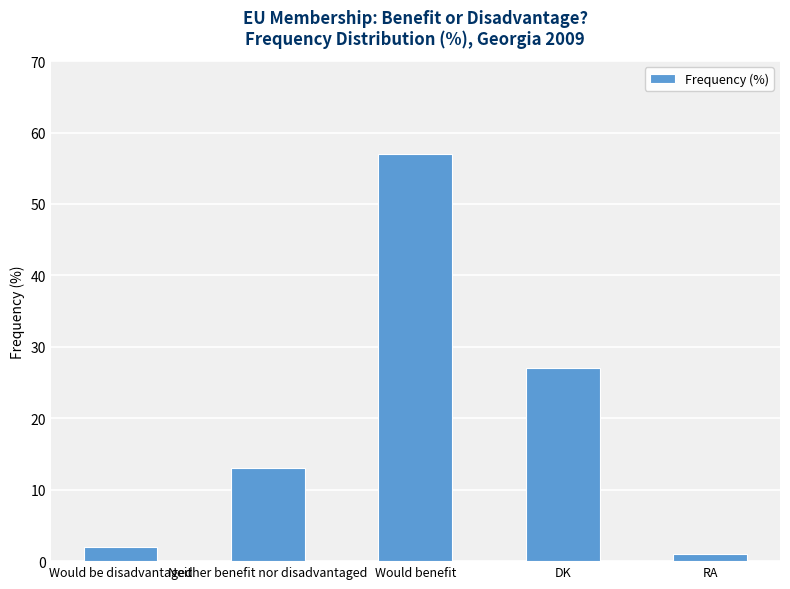

Reading right to left, list all the values displayed in this chart.

RA=1	DK=27	Would benefit=57	Neither benefit nor disadvantaged=13	Would be disadvantaged=2